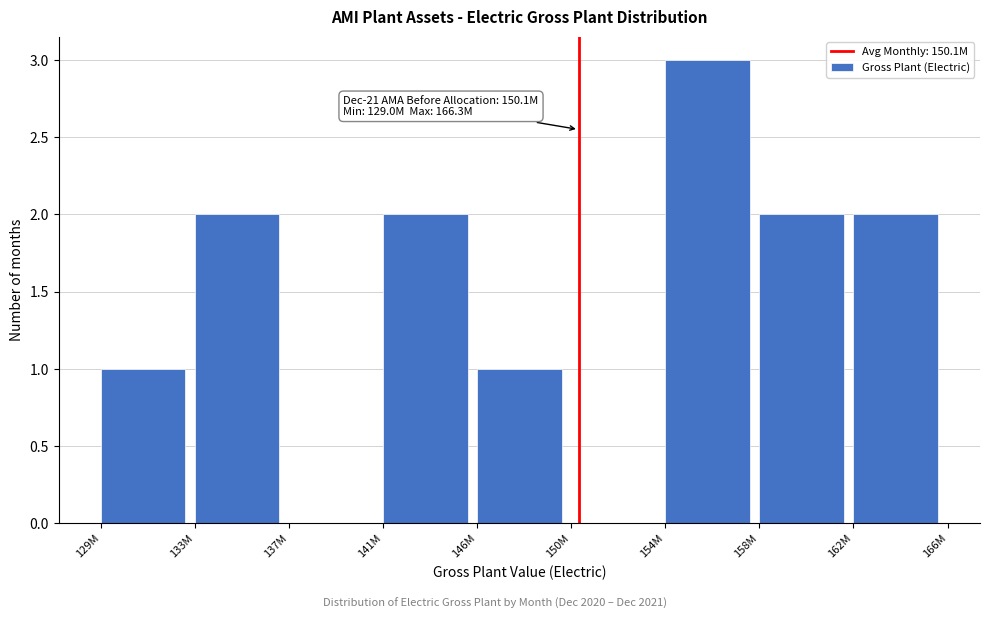

Reading left to right, what are all the values shown in this chart?

129M=1	133M=2	137M=0	141M=2	146M=1	150M=0	154M=3	158M=2	162M=2